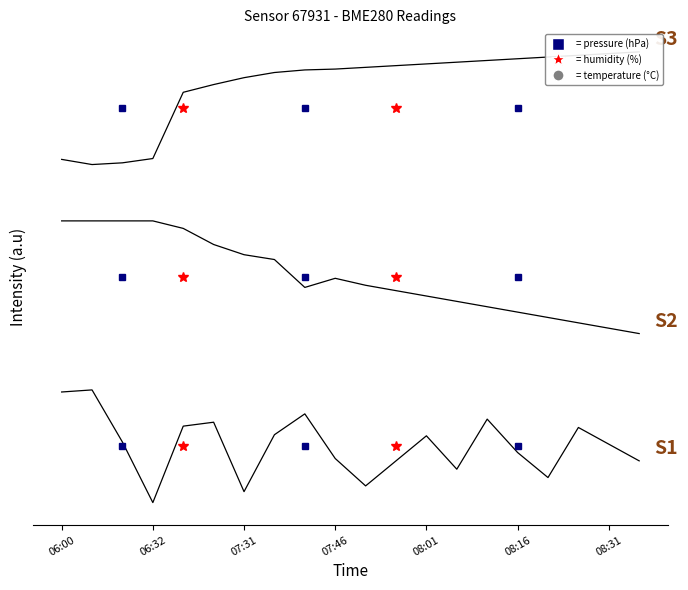

Is this an area chart (filled region under the line)?

No